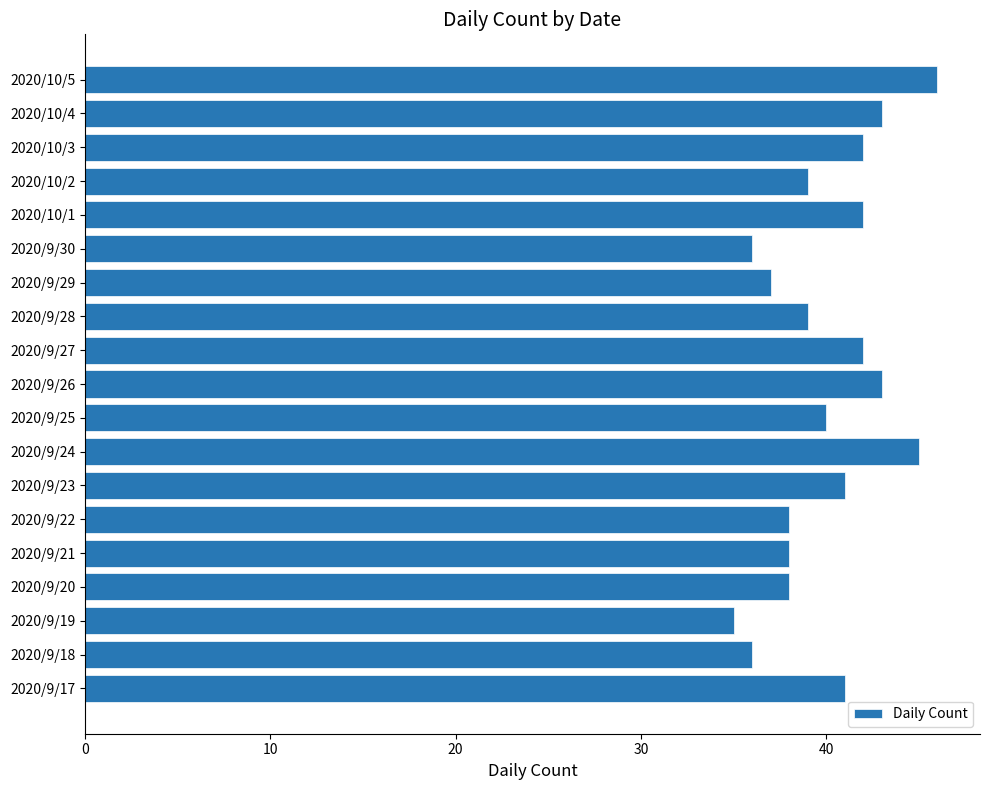

At which category does the chart reach its minimum across all series?

2020/9/19